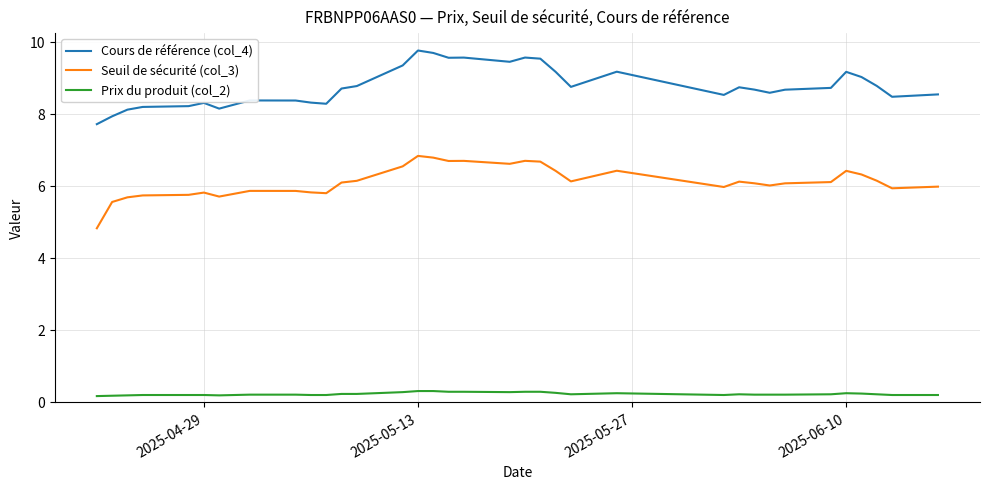

Rank the series by their maximum value, from lowest to highest.

Prix du produit (col_2), Seuil de sécurité (col_3), Cours de référence (col_4)